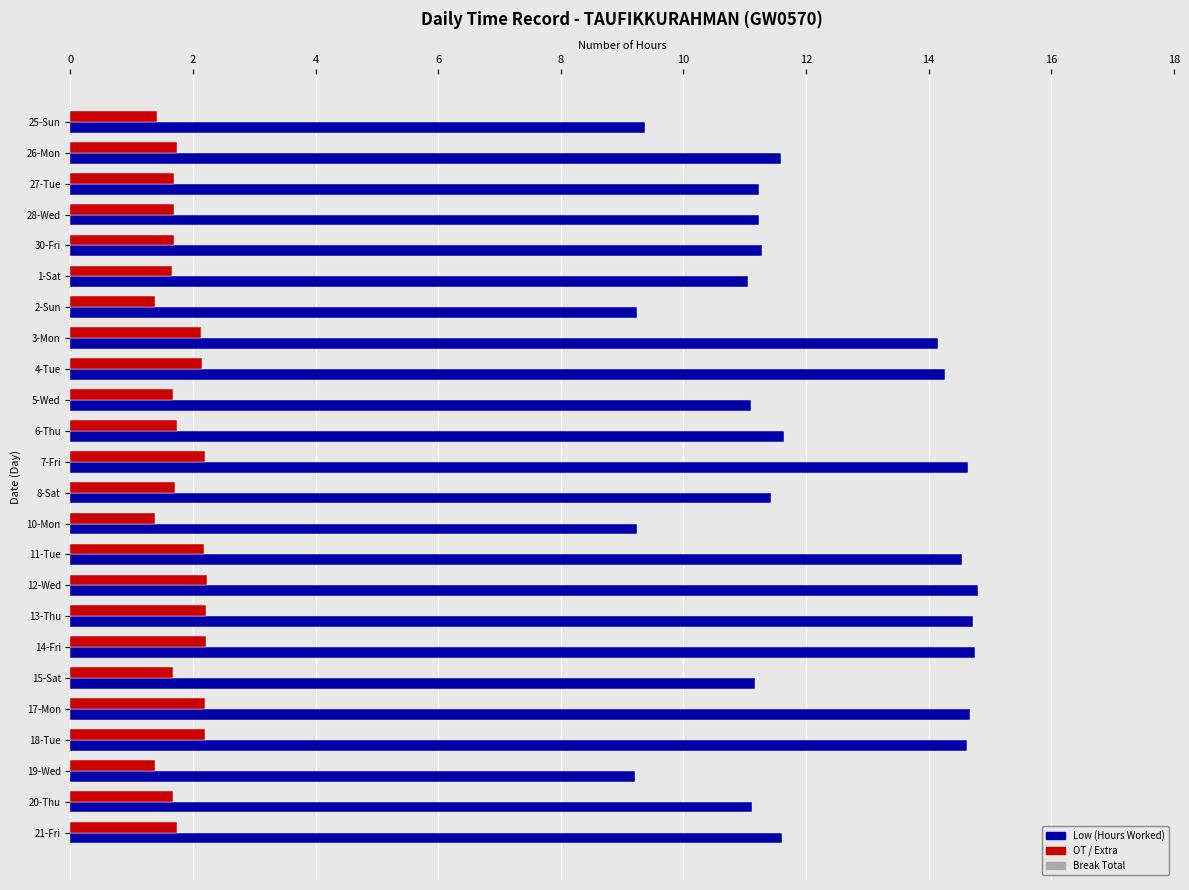

Which series has the largest total across all categories?

Low (Hours Worked)